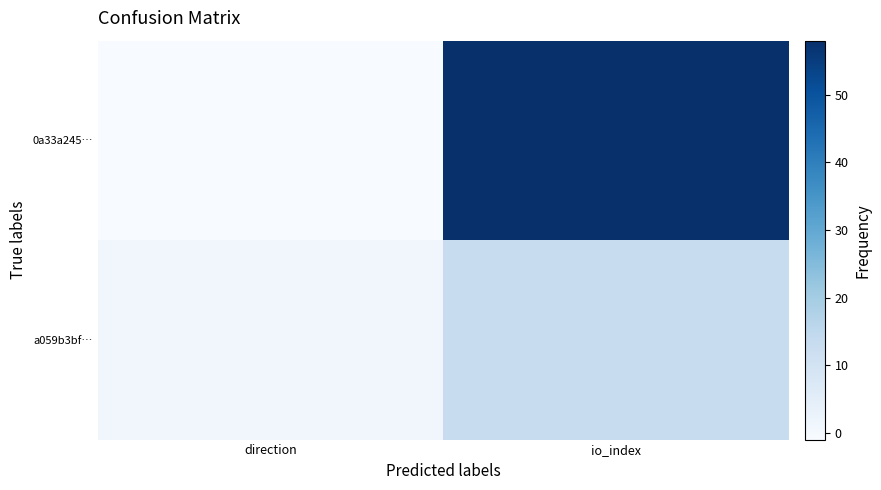

Reading left to right, transcribe all the data shown in this chart.

0a33a245…: direction=-1	io_index=58
a059b3bf…: direction=1	io_index=13